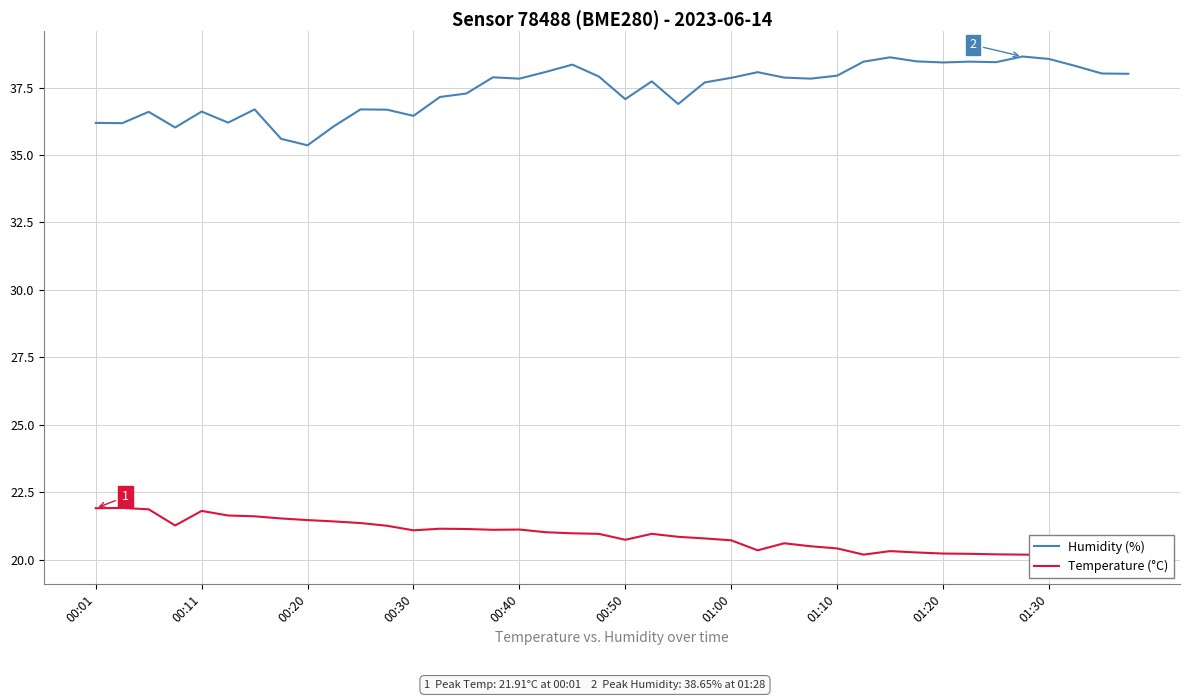

True or false: Humidity (%) has a value of 36.6 at 00:11.

True